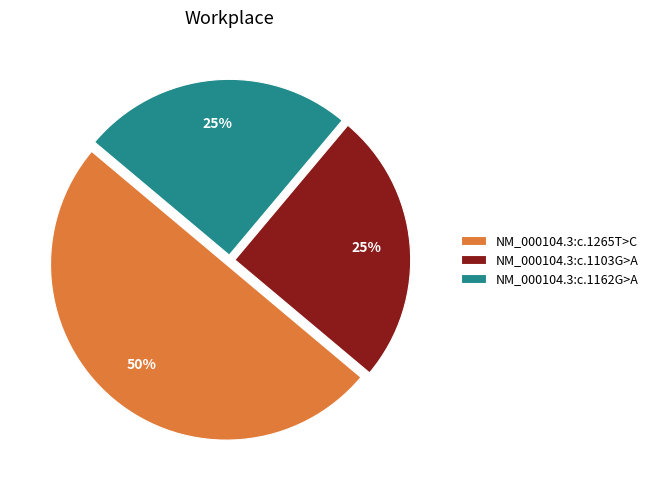

To the nearest percent, what is the average slice percentage?

33%